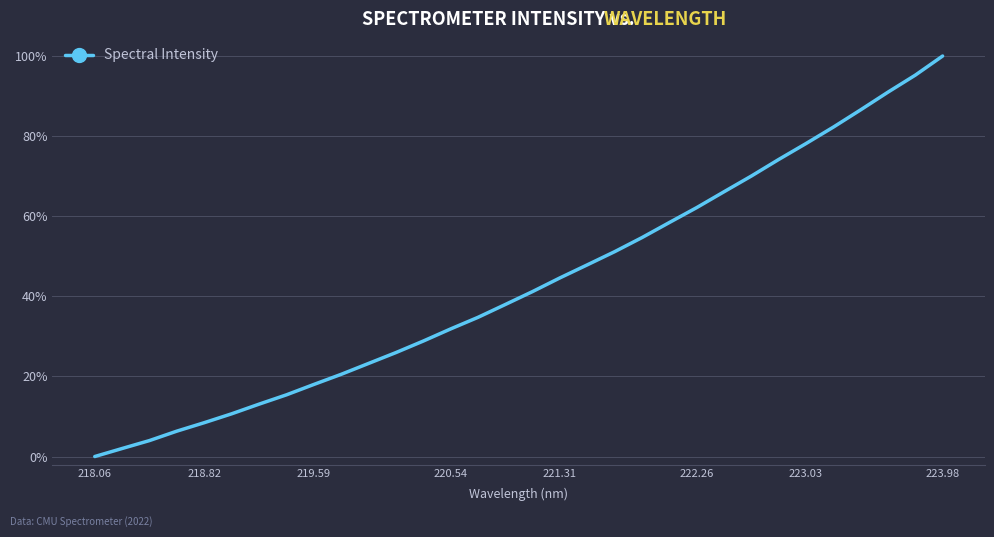

Is this an area chart (filled region under the line)?

No